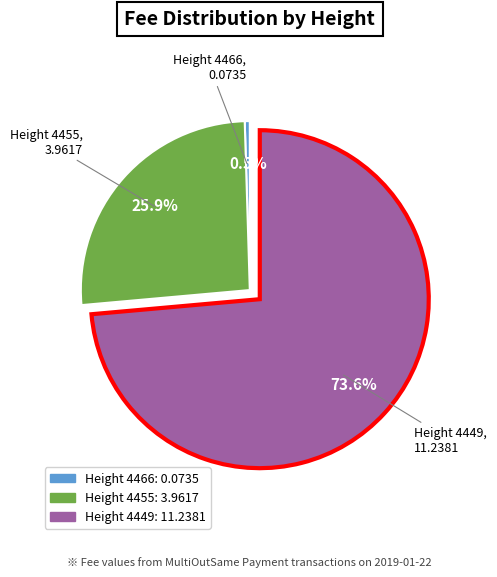

Count the number of slices in the pie.

3